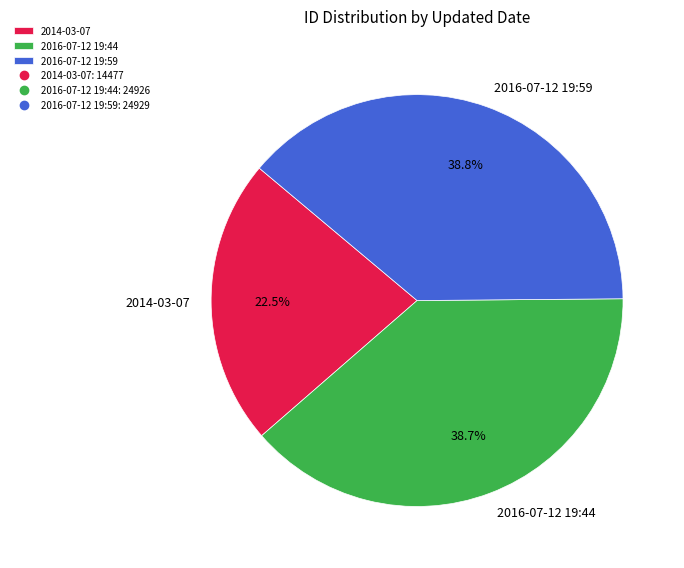

What is the smallest slice in the pie chart?

2014-03-07